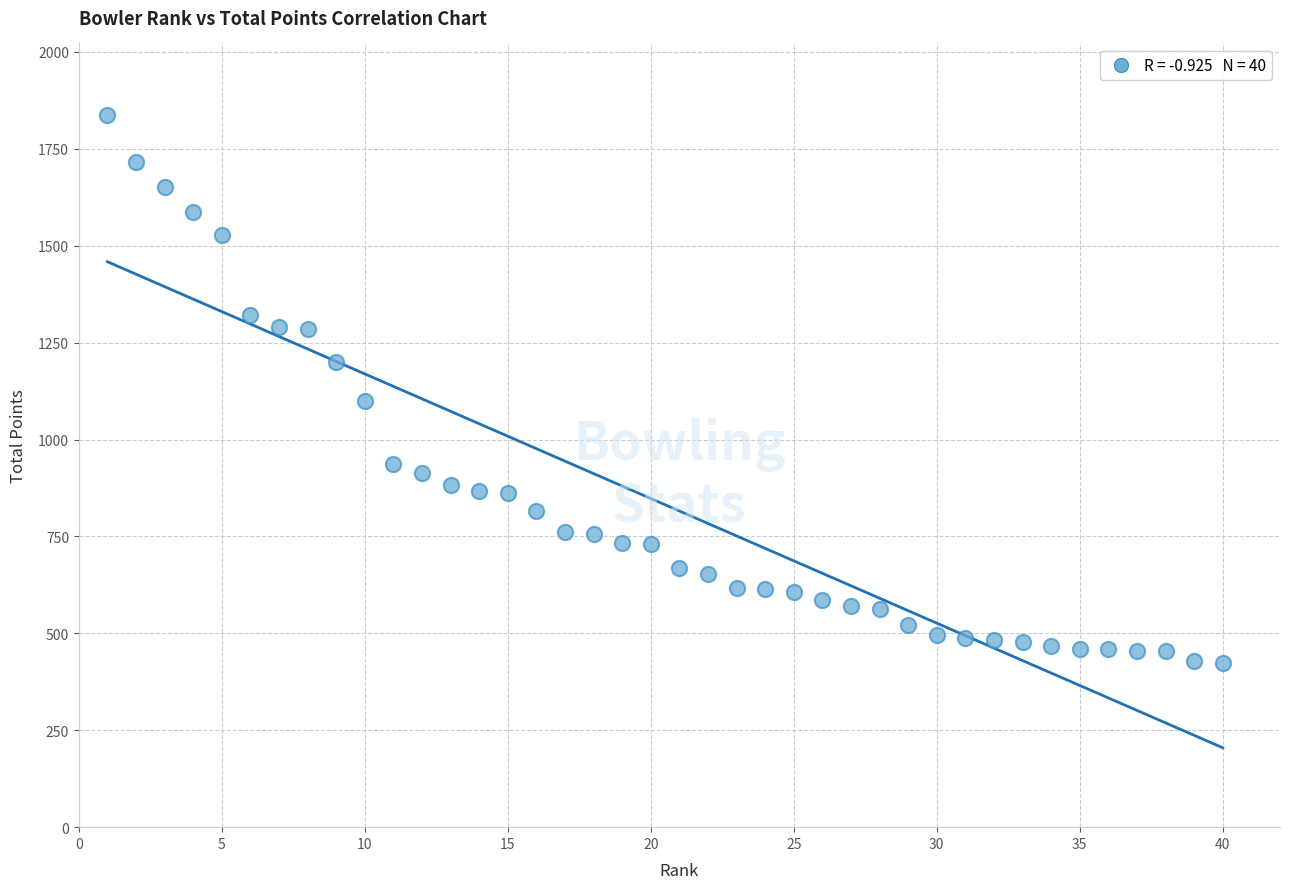

What is the range of X values (max minus min)?

39.0